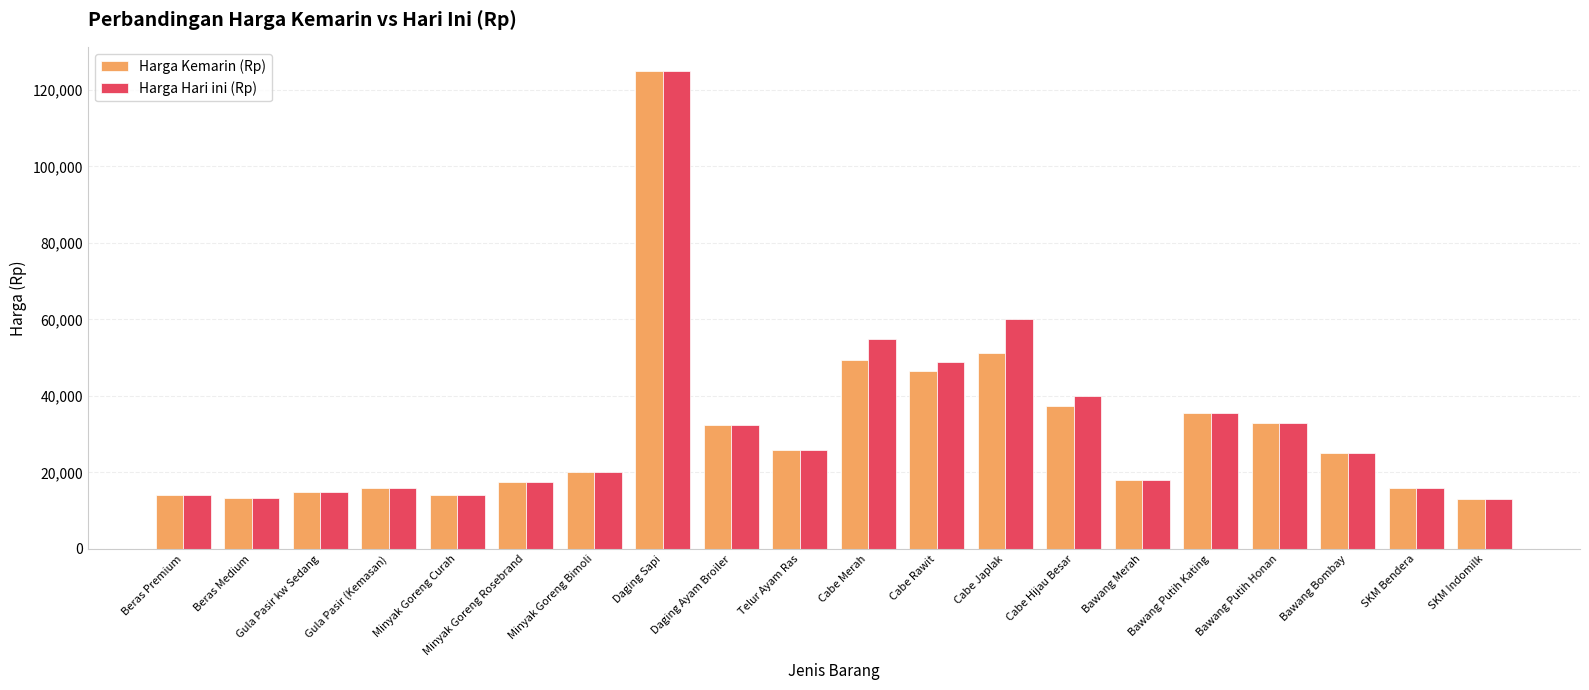

What is the difference between the maximum and minimum values in the Harga Hari ini (Rp) series?

112000